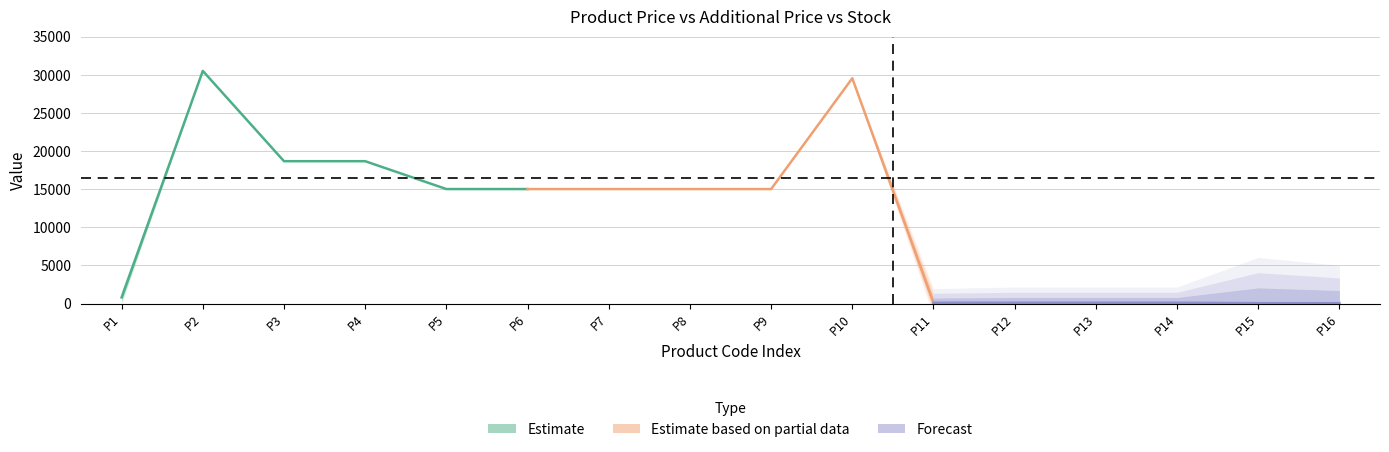

What are all the series names shown in the legend?

Estimate, Estimate based on partial data, Forecast